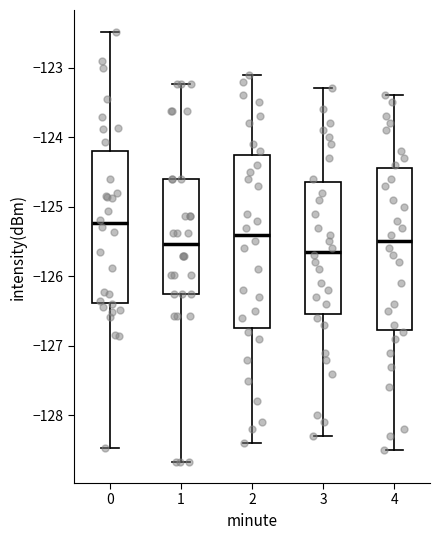

Where does the lower whisker of the box at x = 0 end on the y-axis? The values are not printed on the chart, so give them approximately, as read against the axis.

-128.5